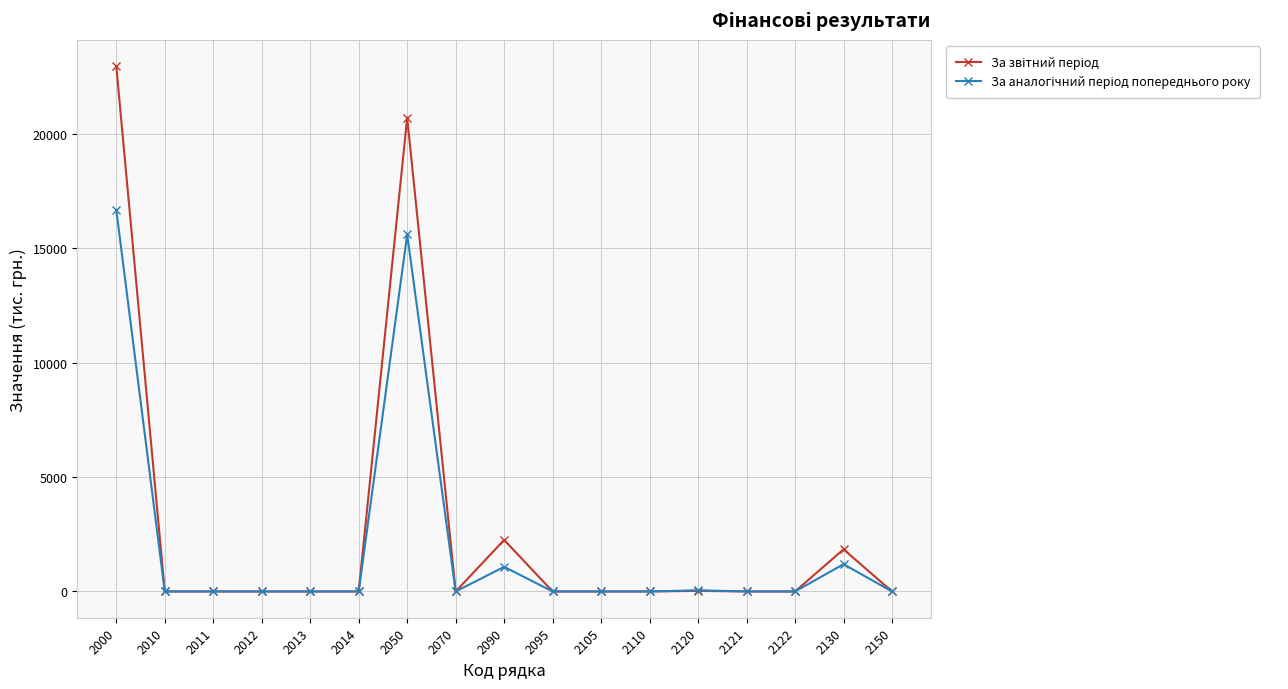

At which category is the sum across all series the highest?

2000